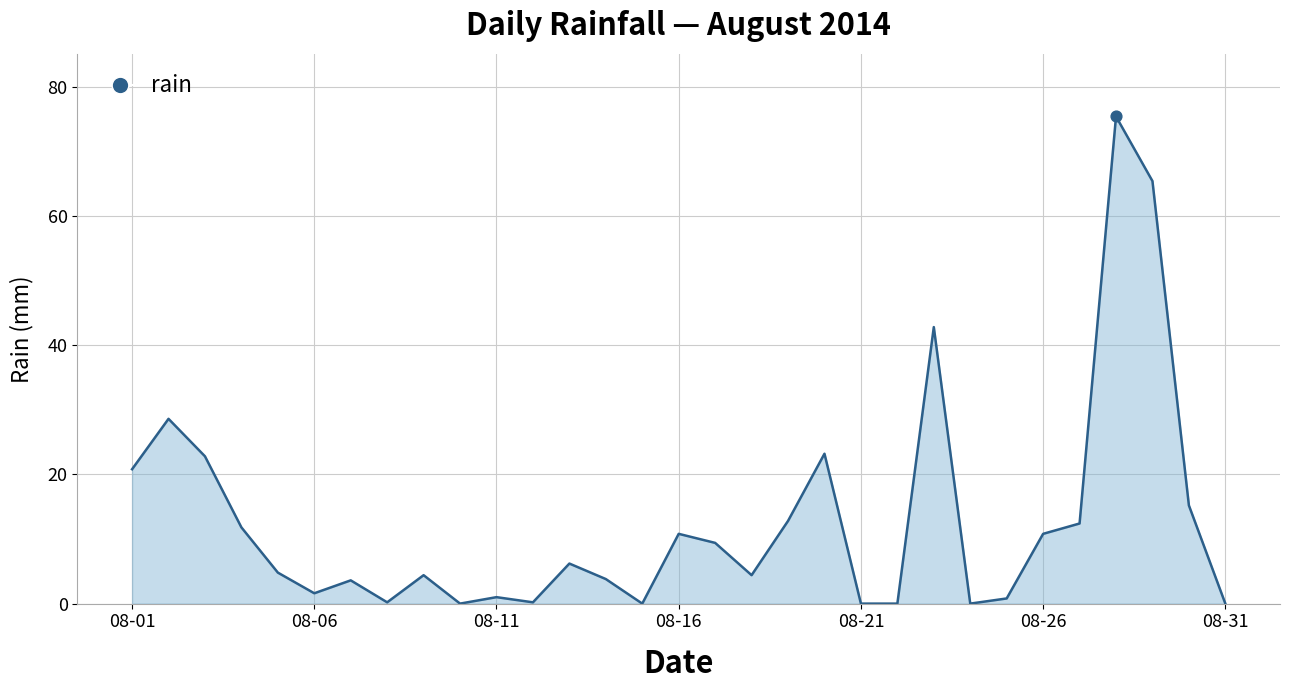

What is the maximum value shown in the chart?

75.4